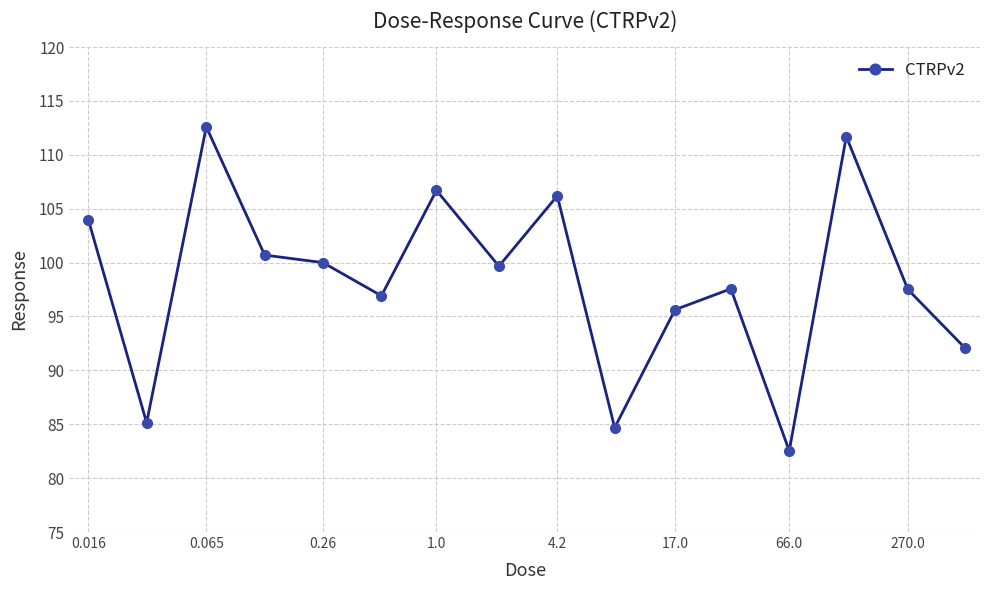

What is the value of the 6th point from the left?

96.9